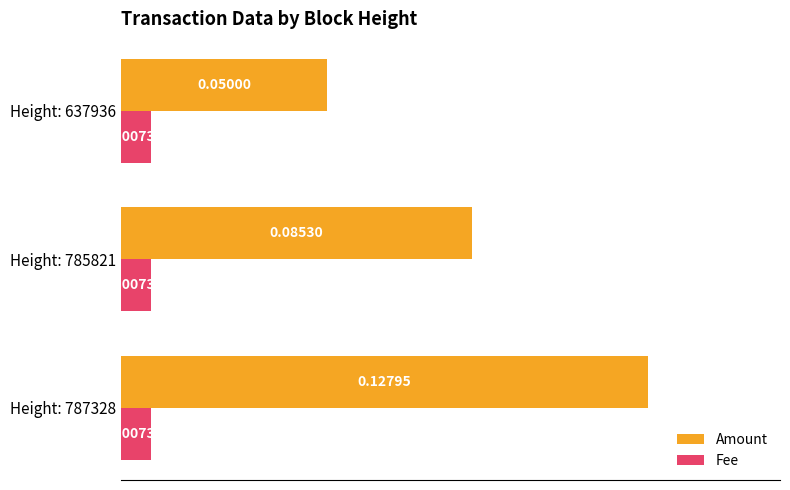

Between Height: 785821 and Height: 637936, which series saw the biggest shift?

Amount